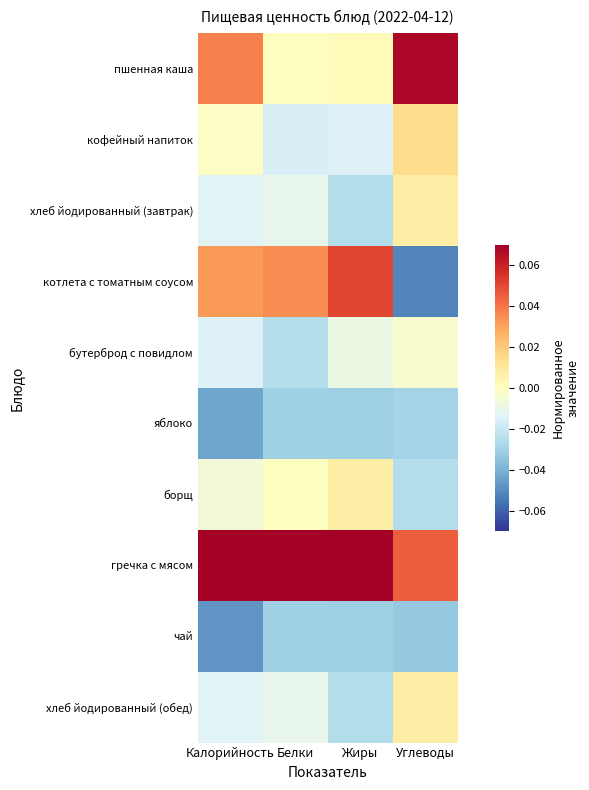

Which series has the largest range (max minus min)?

котлета с томатным соусом